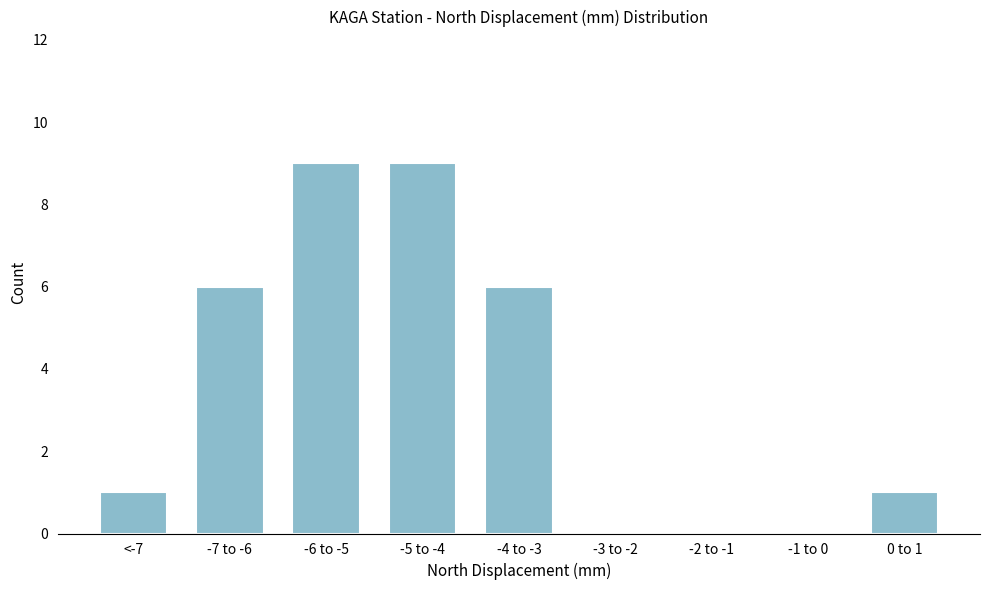

Reading left to right, transcribe all the data shown in this chart.

<-7=1	-7 to -6=6	-6 to -5=9	-5 to -4=9	-4 to -3=6	-3 to -2=0	-2 to -1=0	-1 to 0=0	0 to 1=1